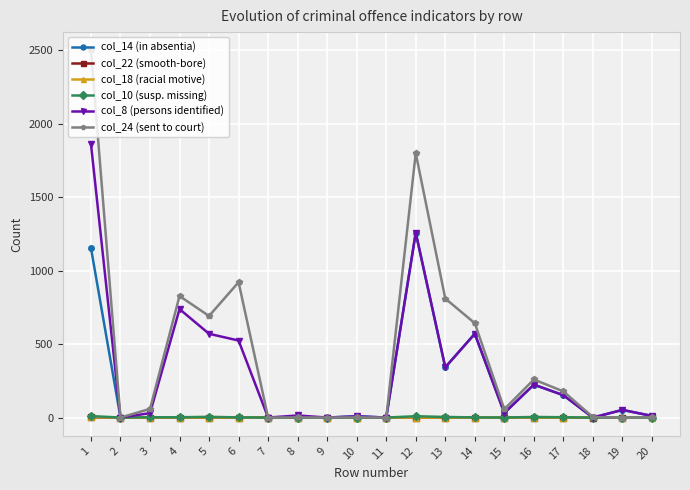

How many values in the col_8 (persons identified) series are below 52?

10